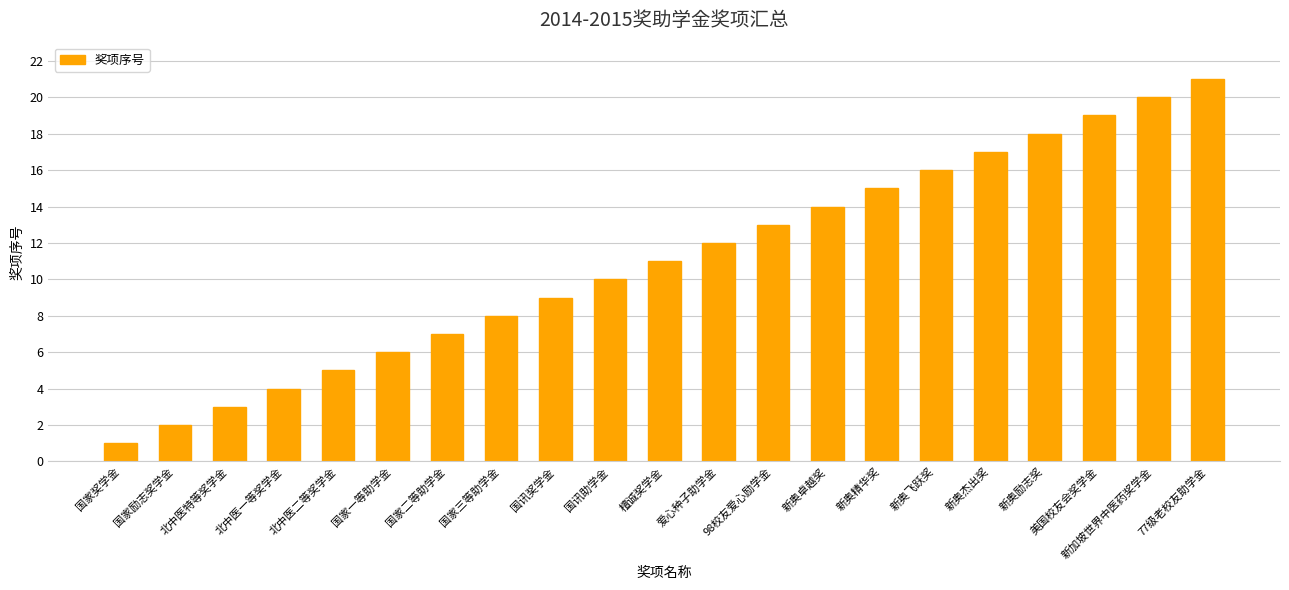

Reading right to left, list all the values displayed in this chart.

21	20	19	18	17	16	15	14	13	12	11	10	9	8	7	6	5	4	3	2	1